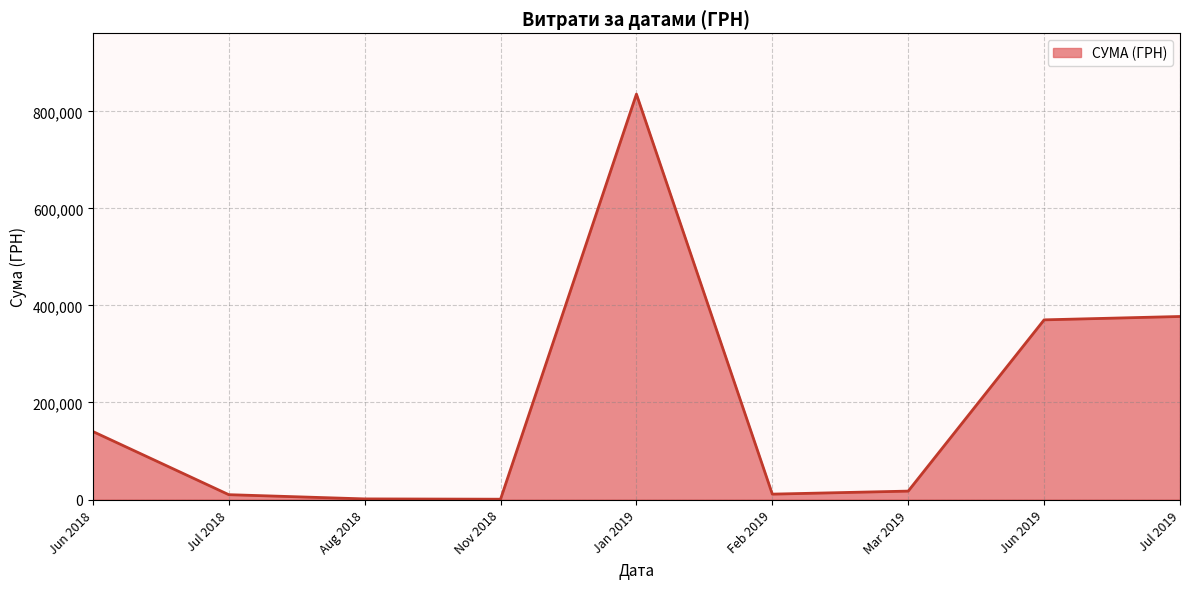

What is the greatest value displayed?

835530.4